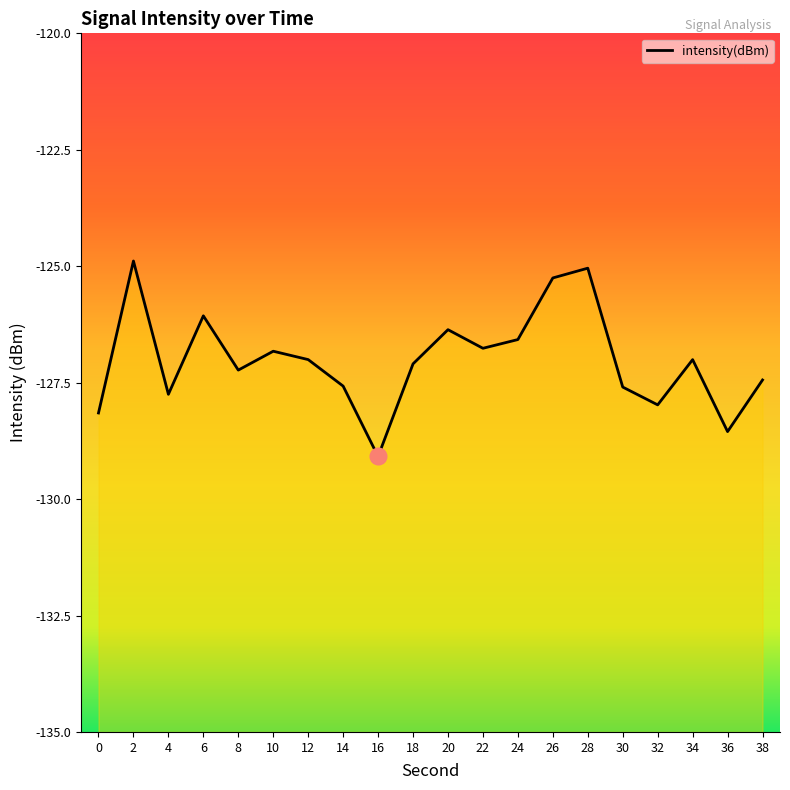

What is the greatest value displayed?

-124.9